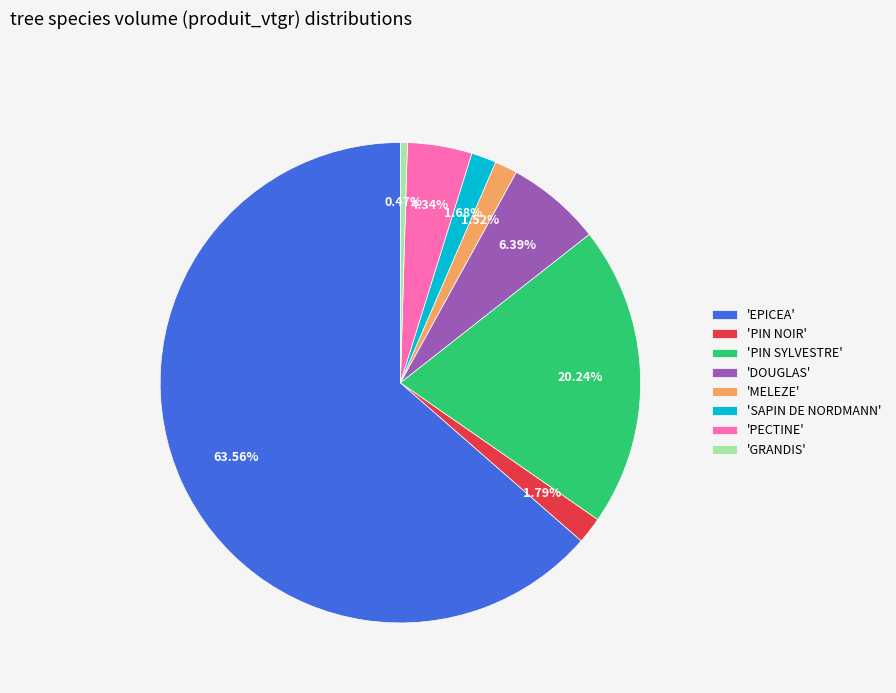

Which slice is the largest?

'EPICEA'